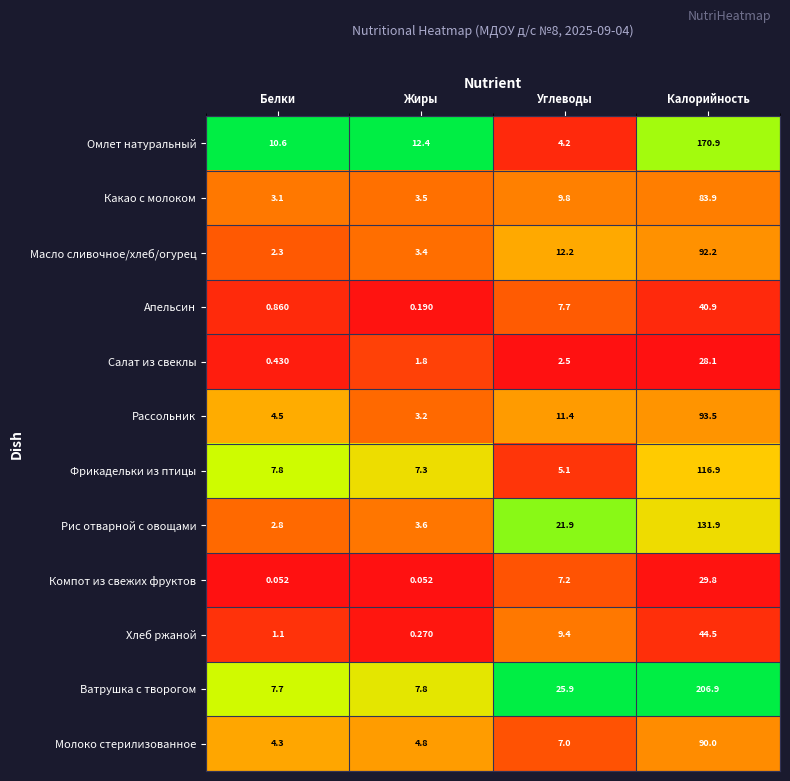

Which category has the lowest value in the Салат из свеклы series?

Белки